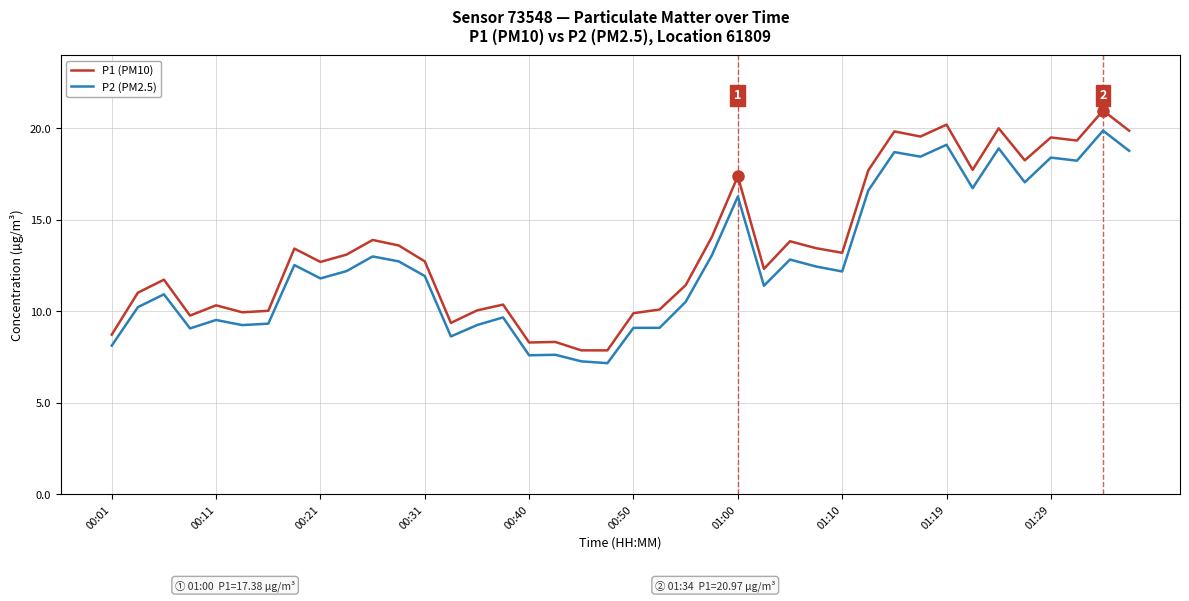

True or false: P1 (PM10) and P2 (PM2.5) intersect in this chart.

False